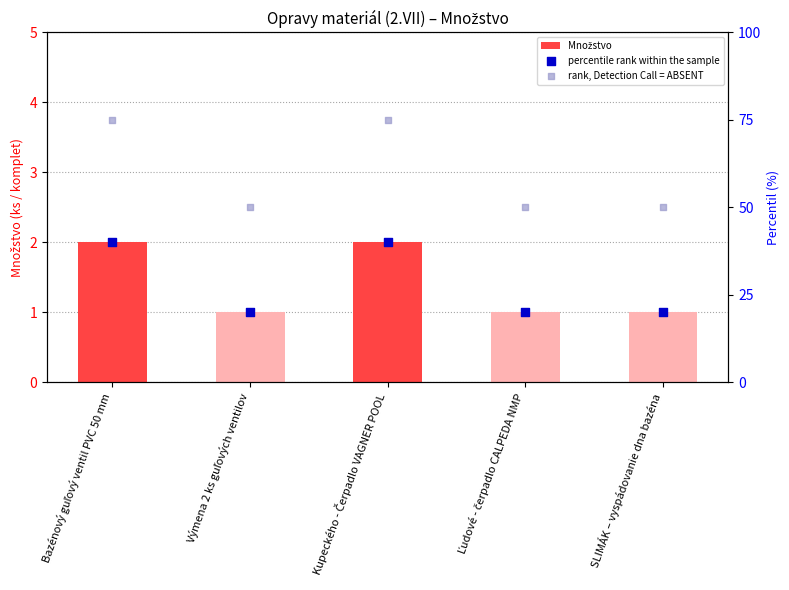

At how many categories does at least one series exceed 28?

5